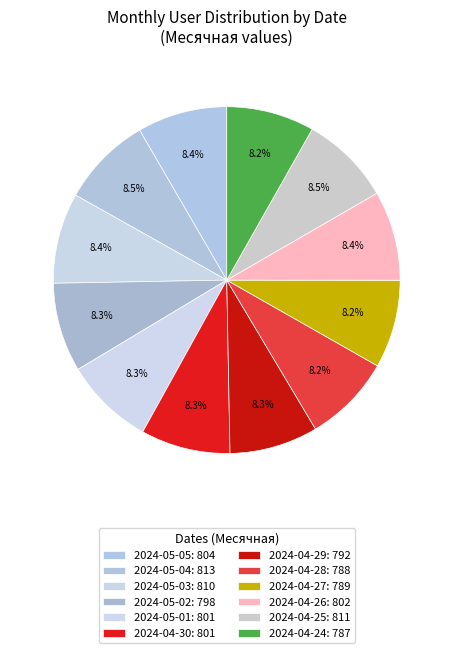

To the nearest percent, what percentage of the pie is 2024-05-03?

8%